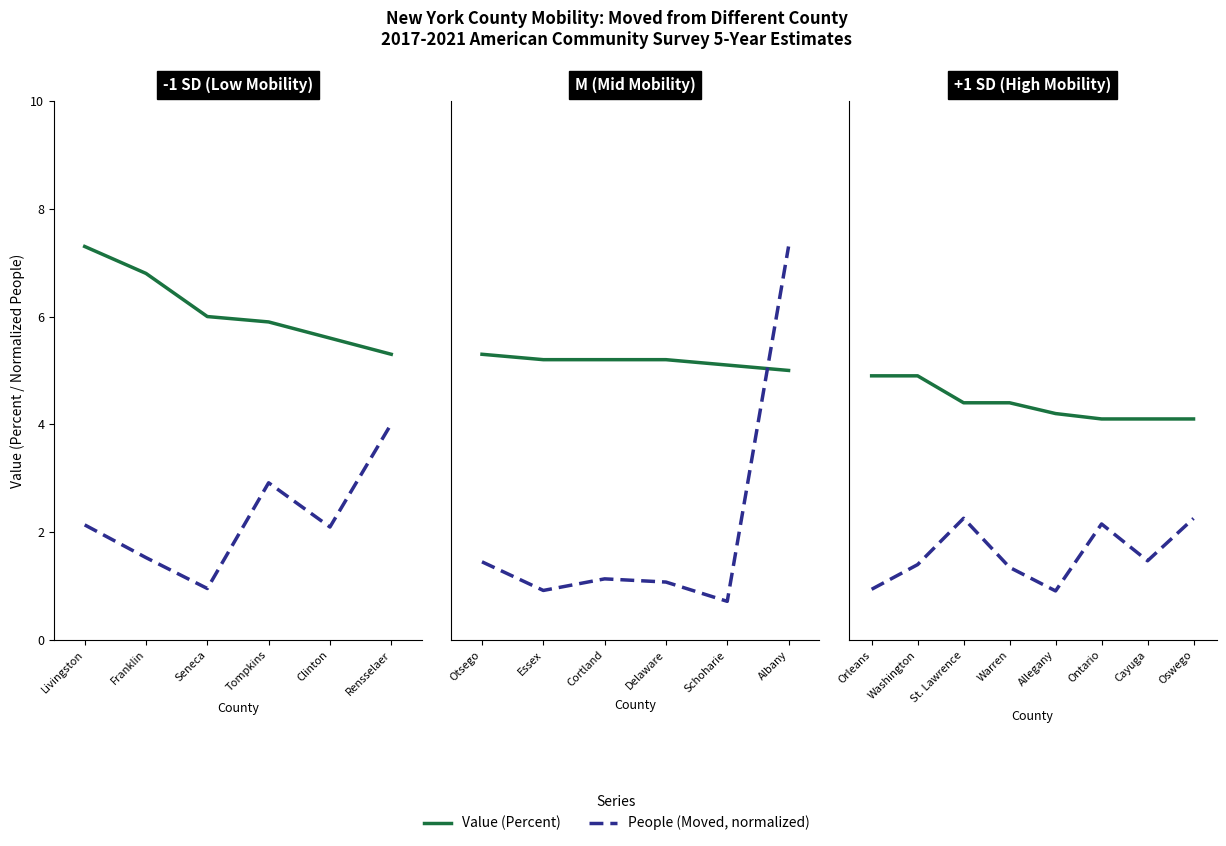

The Value (Percent) series shows 6.4 at St. Lawrence. True or false?

False